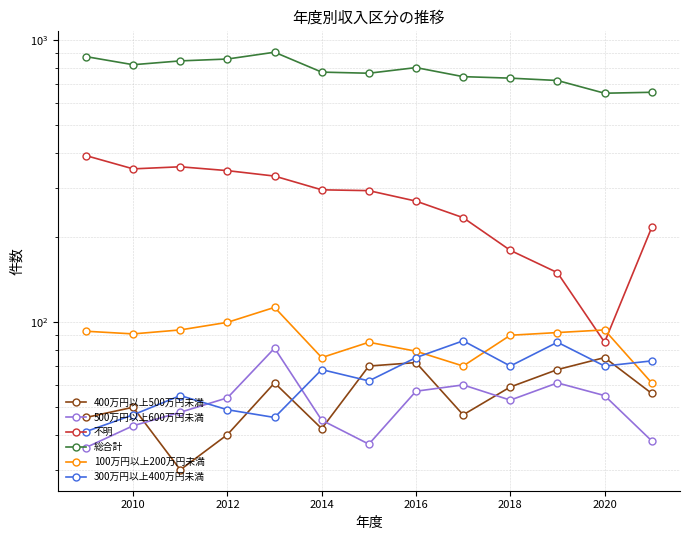

Does the chart have visible grid lines?

Yes